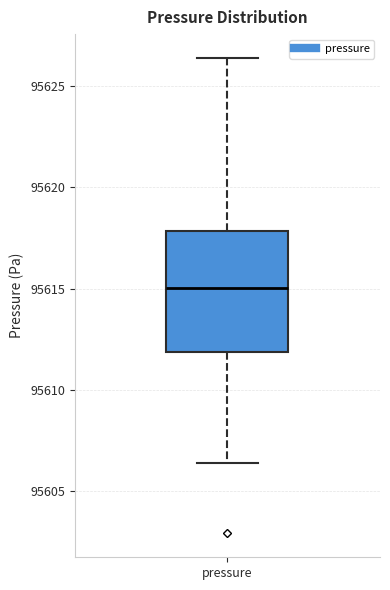

Transcribe this box plot: give where the median line is, the range the box spans, and where the two whiskers end, as read against the y-axis. The values are not printed on the chart, so give them approximately, as read against the axis.

median 95615.0, box 95612.0 to 95618.0, whiskers 95606.5 to 95626.5